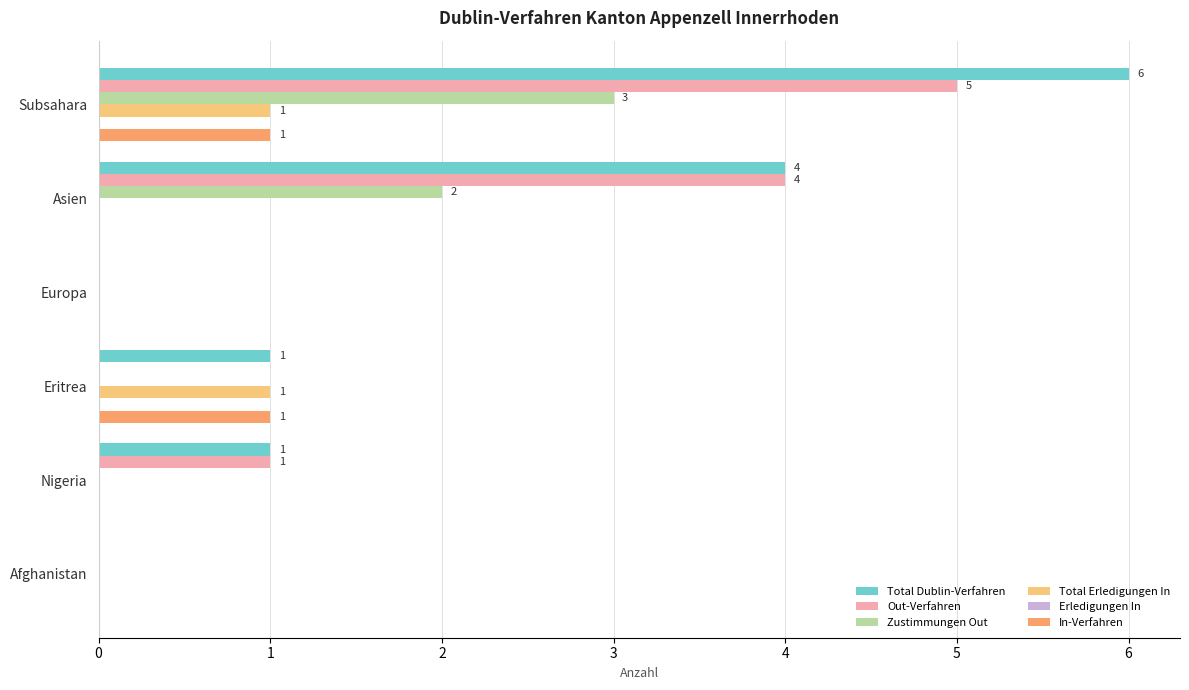

What is the total value across all series at Eritrea?

3